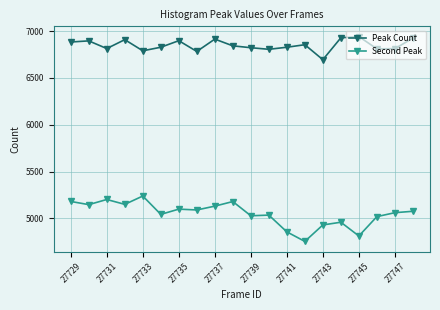

What is the value of the Peak Count point at the 20th from the left?

6925